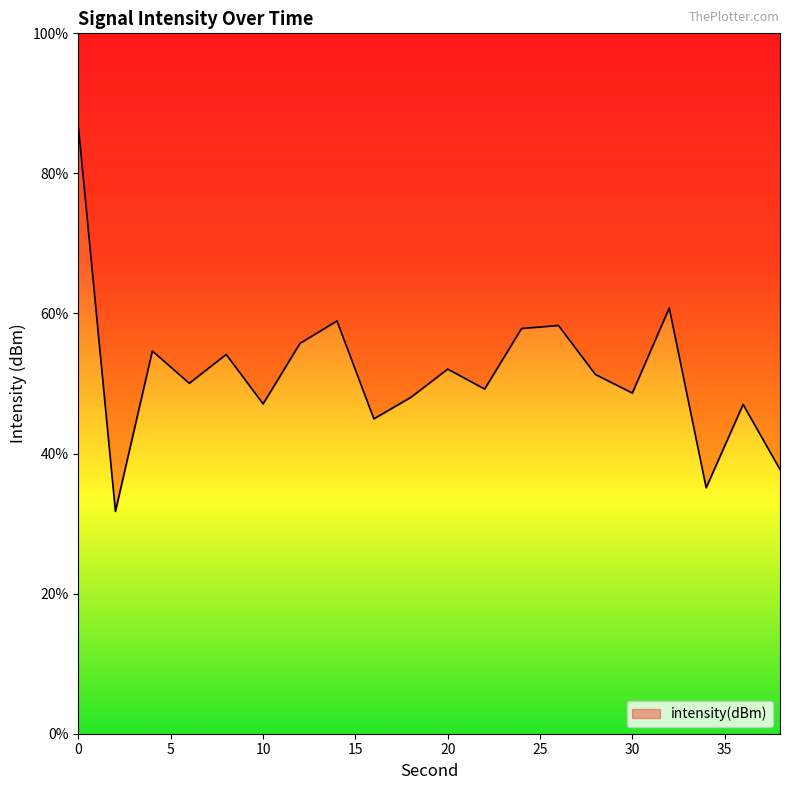

How many data points are less than 51?

10